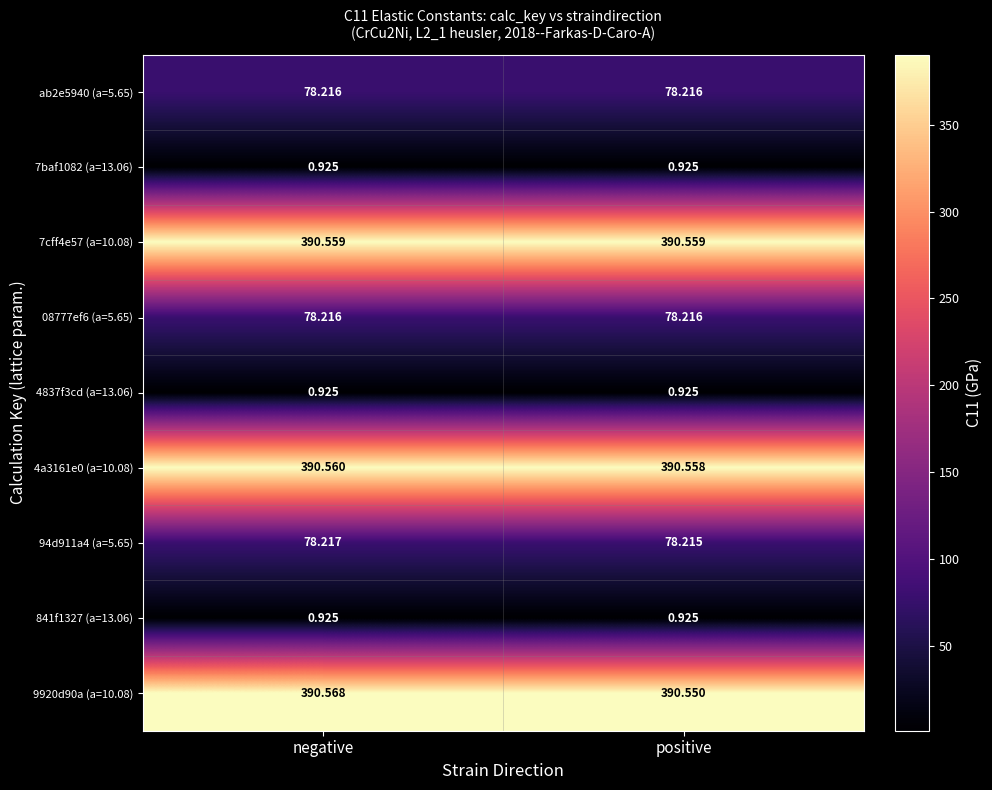

Between negative and positive, which series saw the biggest shift?

9920d90a (a=10.08)